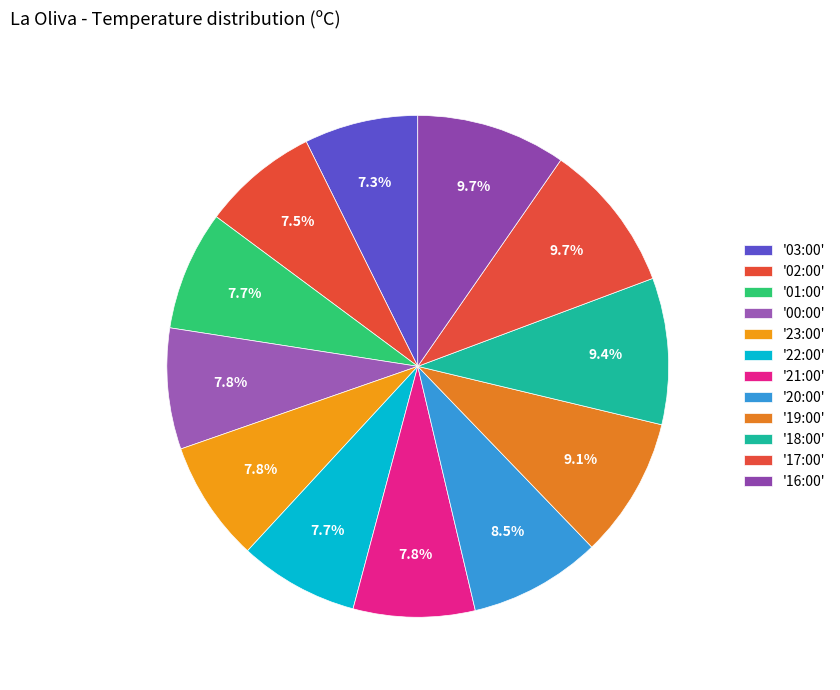

What is the smallest slice in the pie chart?

03:00